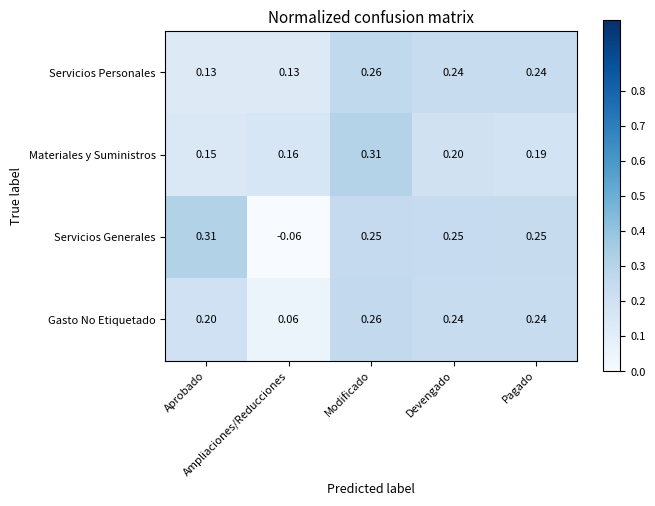

Which series changed the most between Modificado and Pagado?

Materiales y Suministros